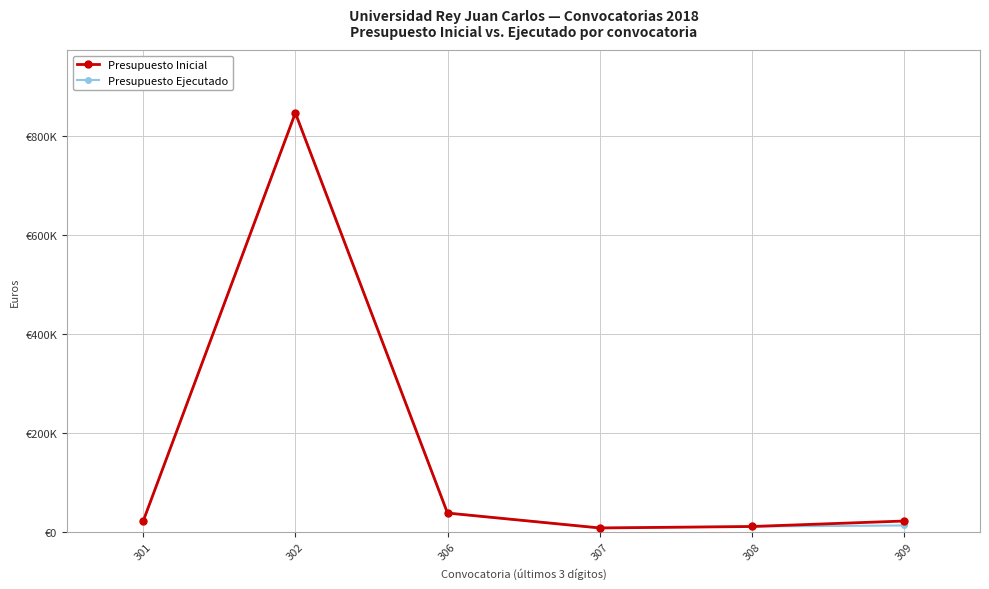

Which category has the lowest value in the Presupuesto Ejecutado series?

307